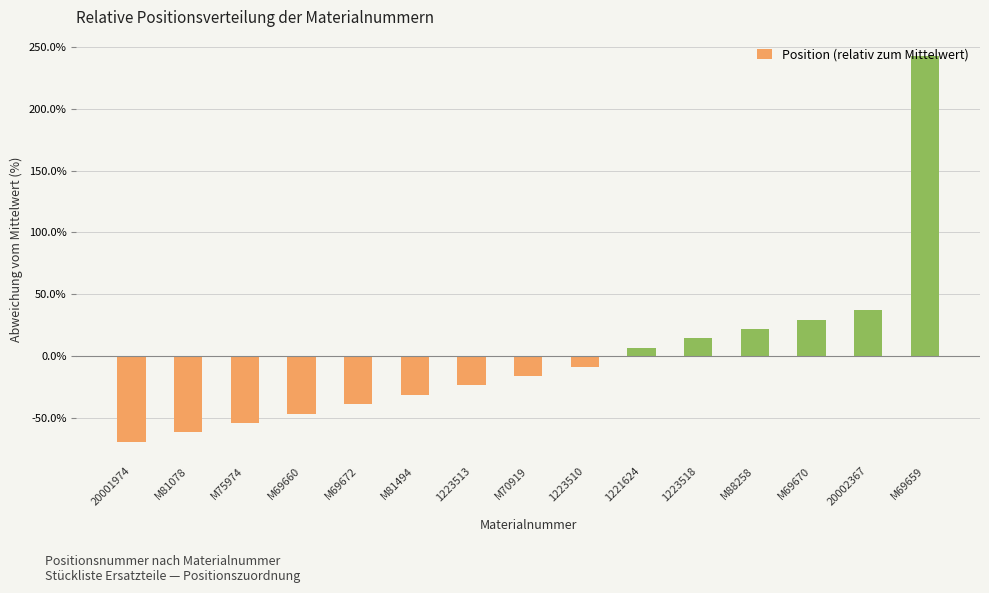

Is it true that the value at 20001974 is -20.1?

False